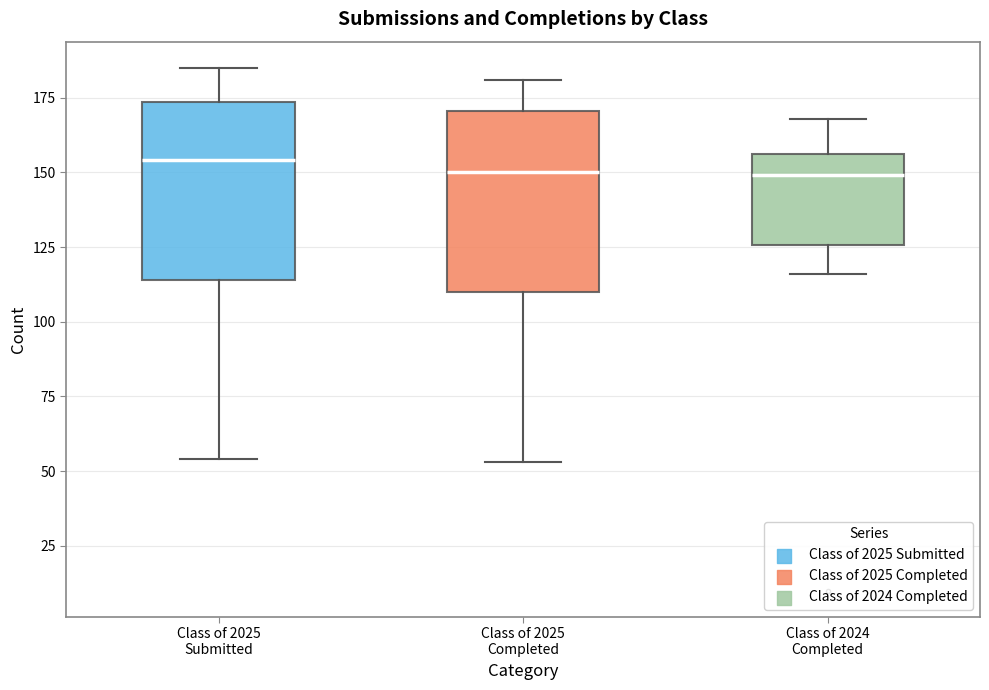

Reading left to right, transcribe this box plot: for each box, give where its median line is, the range the box spans, and where its two whiskers end, as read against the y-axis. The values are not printed on the chart, so give them approximately, as read against the axis.

Class of 2025 Submitted: median 155, box 115 to 175, whiskers 55 to 185
Class of 2025 Completed: median 150, box 110 to 170, whiskers 55 to 180
Class of 2024 Completed: median 150, box 125 to 155, whiskers 115 to 170